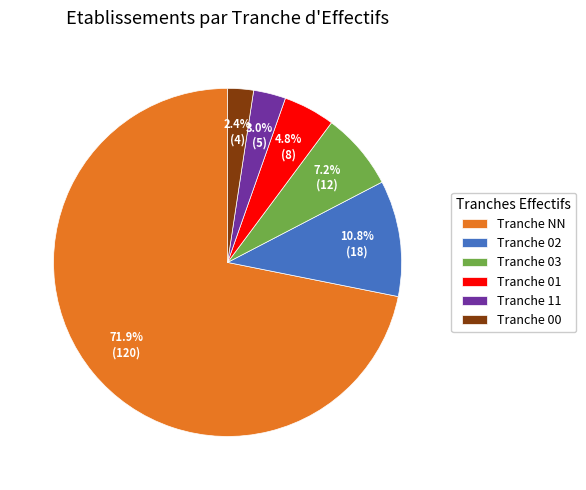

What is the smallest slice in the pie chart?

Tranche 00